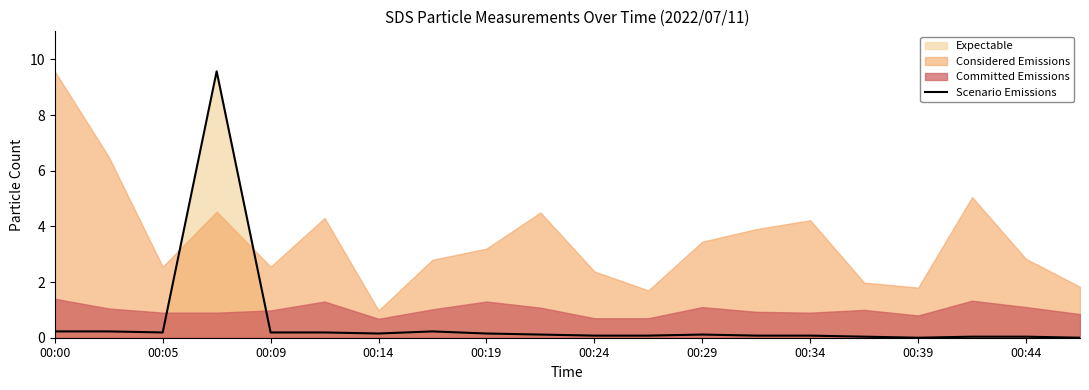

What position from the left is 00:24?

6